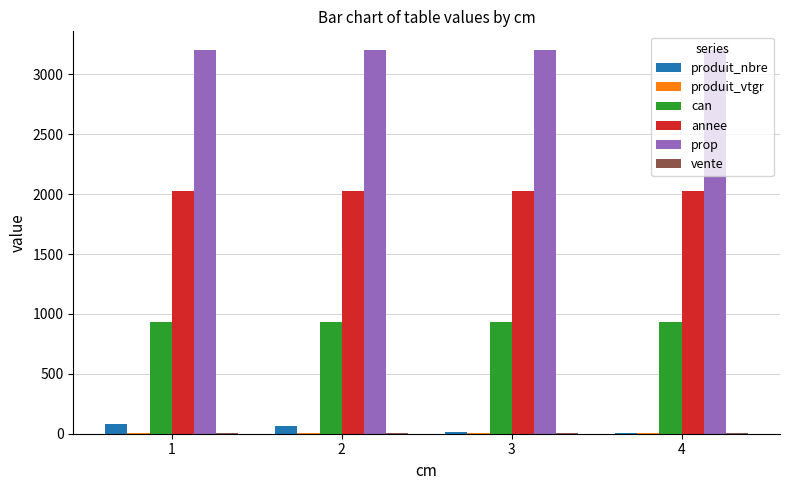

What is the maximum value for produit_nbre?

77.0